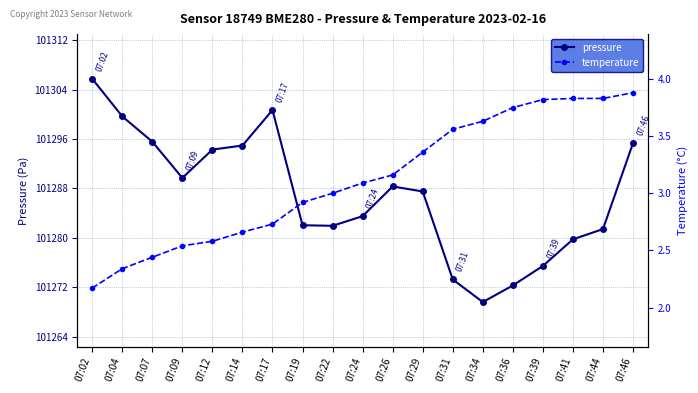

At 07:46, list the series in order from largest to smallest.

pressure, temperature